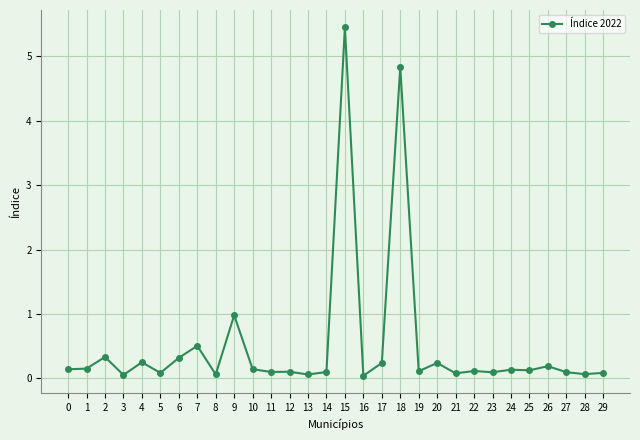

Is this an area chart (filled region under the line)?

No